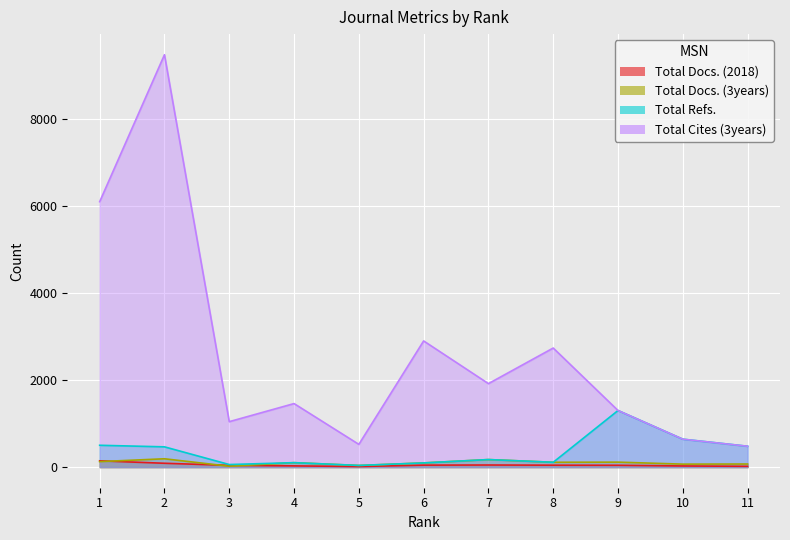

At 3, list the series in order from largest to smallest.

Total Cites (3years), Total Refs., Total Docs. (2018), Total Docs. (3years)